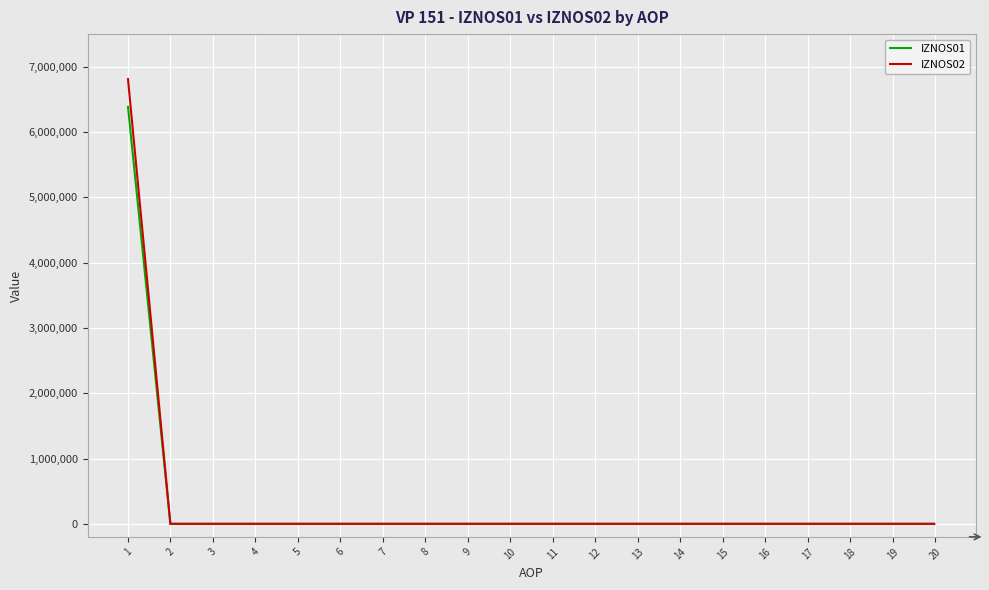

Reading left to right, what are all the values shown in this chart?

IZNOS01: 1=6401761	2=0	3=0	4=0	5=0	6=0	7=0	8=0	9=0	10=0	11=0	12=0	13=0	14=0	15=0	16=0	17=0	18=0	19=0	20=0
IZNOS02: 1=6826207	2=0	3=0	4=0	5=0	6=0	7=0	8=0	9=0	10=0	11=0	12=0	13=0	14=0	15=0	16=0	17=0	18=0	19=0	20=0